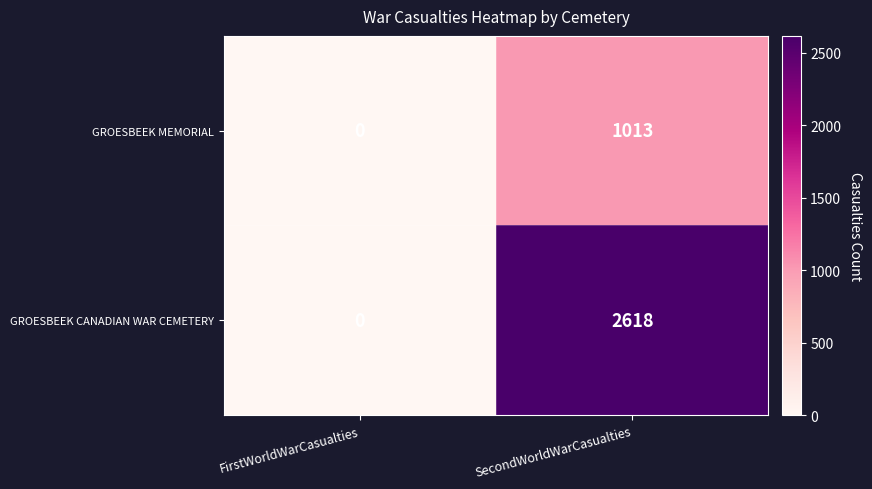

Which label corresponds to the smallest value in the chart?

FirstWorldWarCasualties